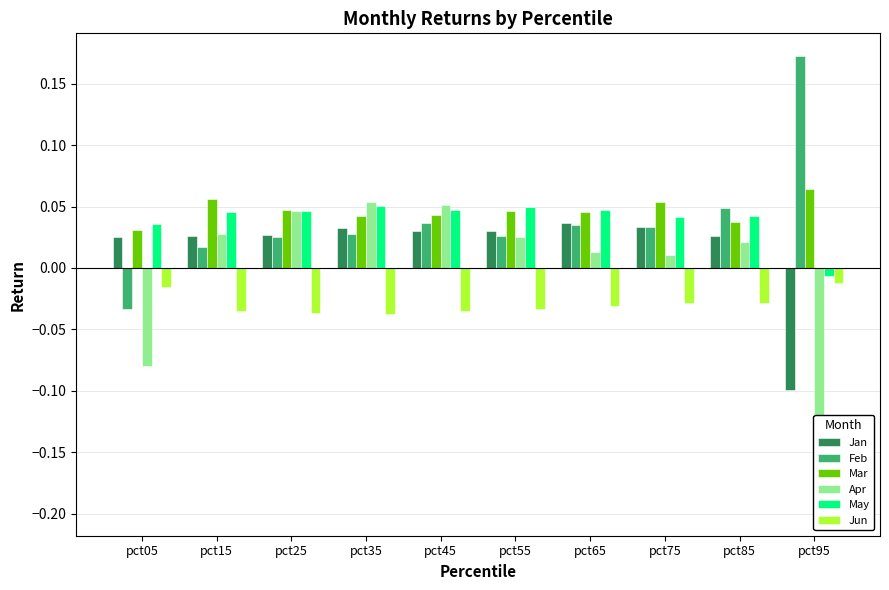

What is the smallest value displayed?

-0.2